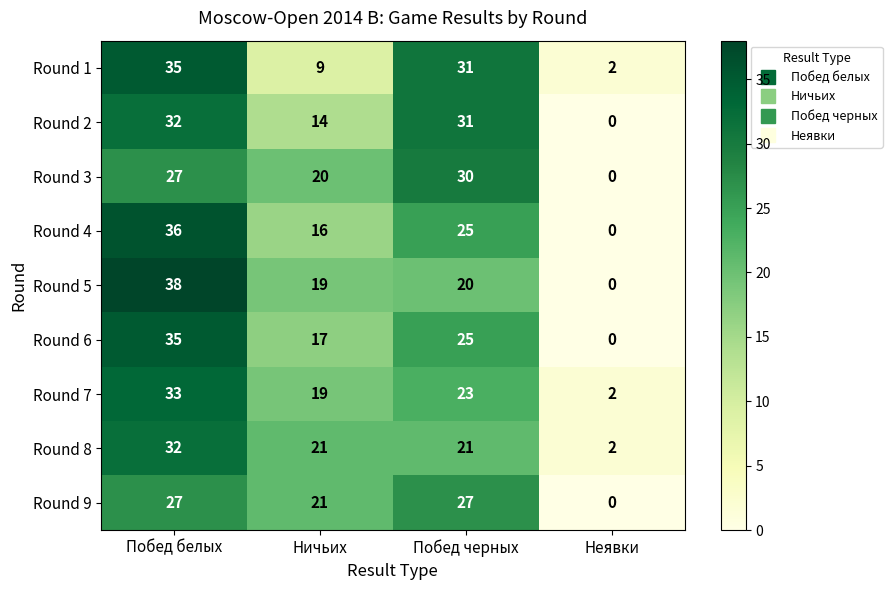

At which category is the sum across all series the highest?

Побед белых